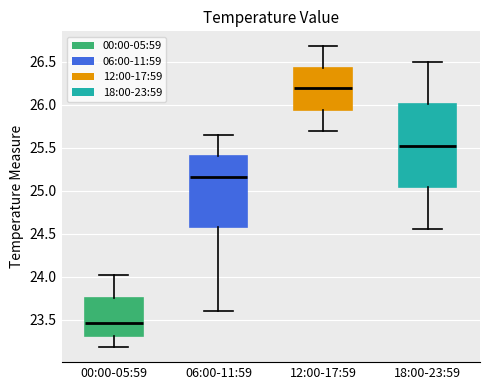

Reading left to right, read every box against the y-axis: the position of its median line, the range the box covers, and the ends of its whiskers. The values are not printed on the chart, so give them approximately, as read against the axis.

00:00-05:59: median 23.45, box 23.30 to 23.75, whiskers 23.20 to 24.00
06:00-11:59: median 25.15, box 24.60 to 25.40, whiskers 23.60 to 25.65
12:00-17:59: median 26.20, box 25.95 to 26.45, whiskers 25.70 to 26.70
18:00-23:59: median 25.55, box 25.05 to 26.00, whiskers 24.55 to 26.50